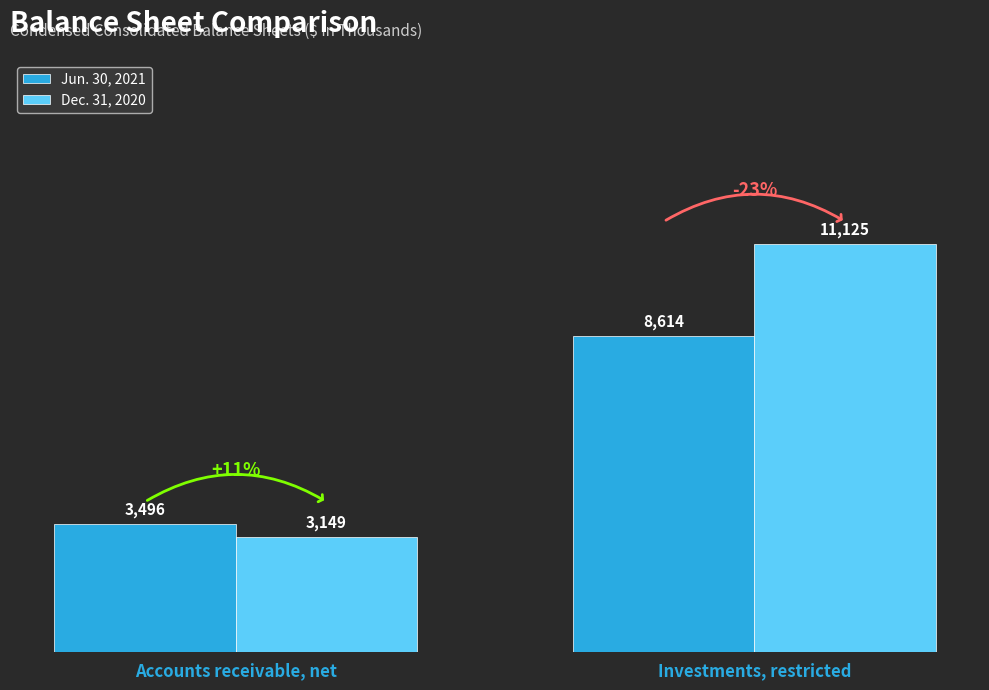

What is the sum of the Dec. 31, 2020 values at Investments, restricted and Accounts receivable, net?

14274